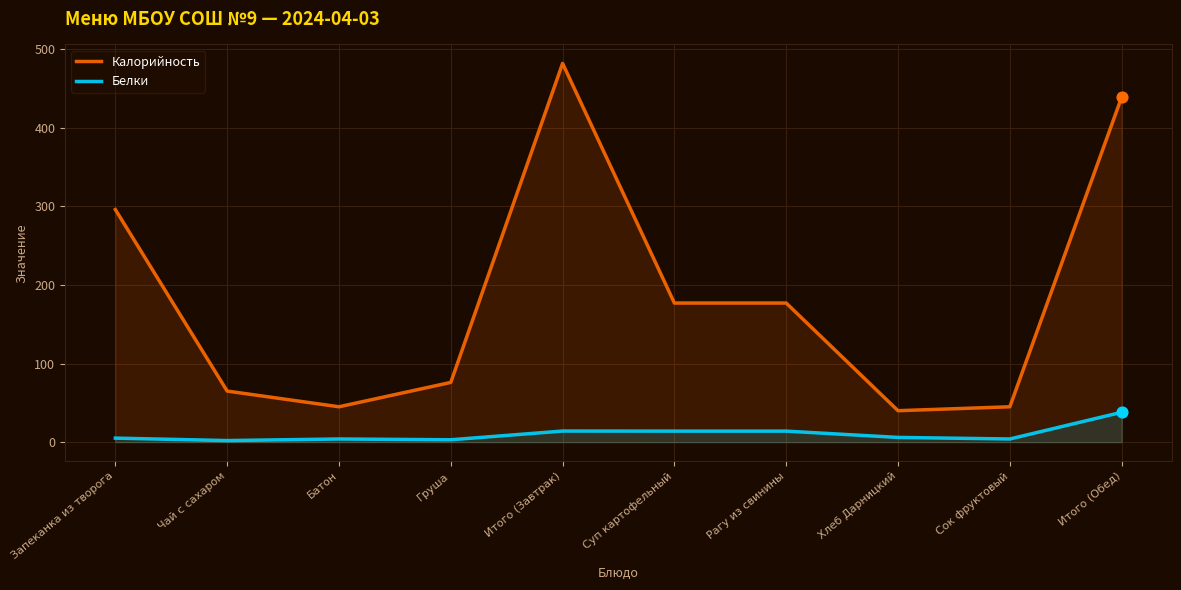

At which category is the sum across all series the highest?

Итого (Завтрак)